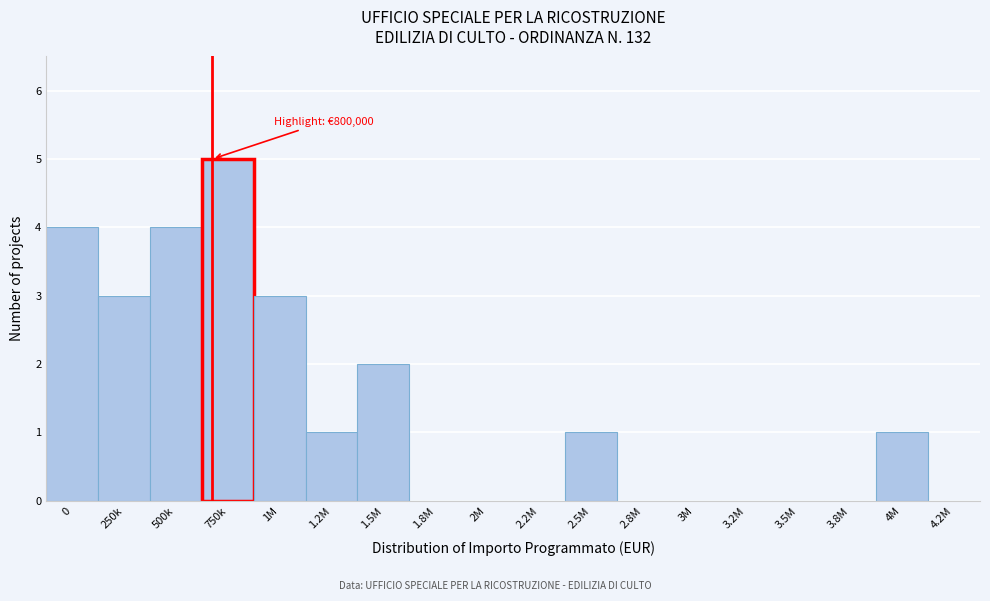

Reading right to left, what are all the values shown in this chart?

4.2M=0	4M=1	3.8M=0	3.5M=0	3.2M=0	3M=0	2.8M=0	2.5M=1	2.2M=0	2M=0	1.8M=0	1.5M=2	1.2M=1	1M=3	750k=5	500k=4	250k=3	0=4